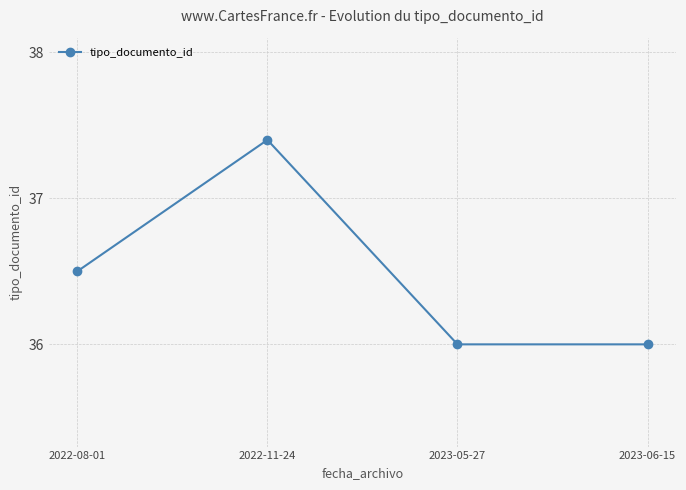

What position from the right is 2022-08-01?

4